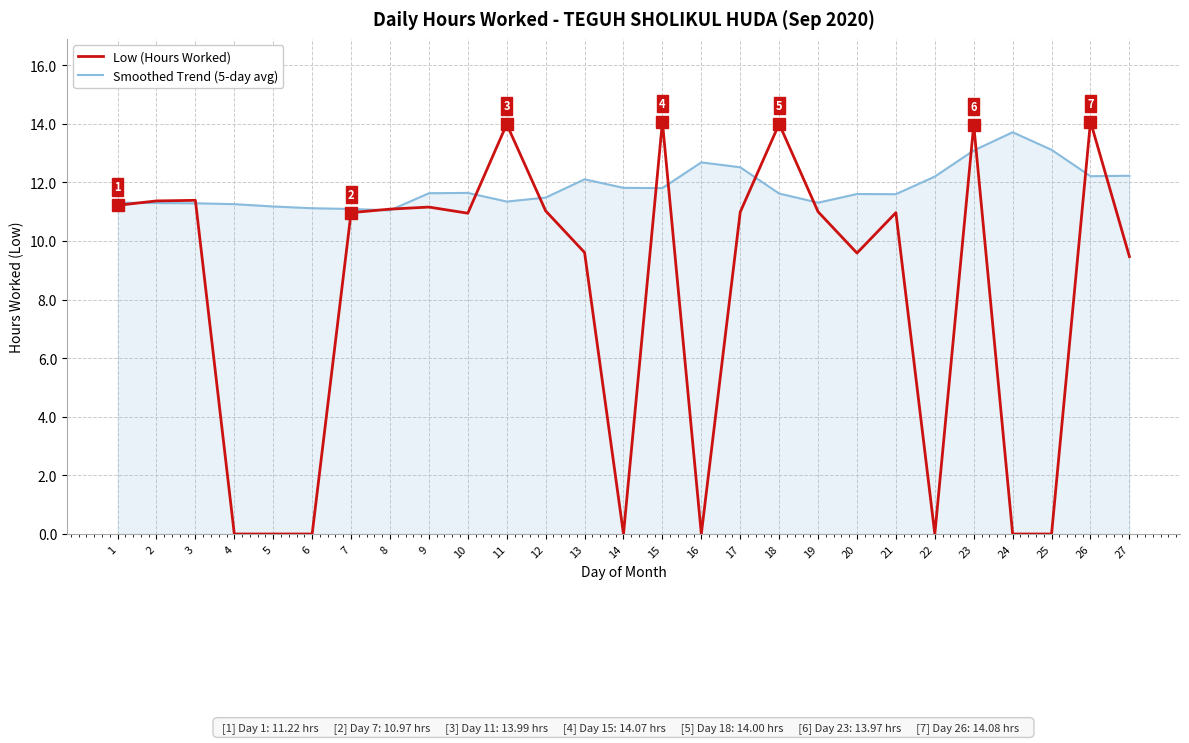

At how many categories does at least one series exceed 3?

27